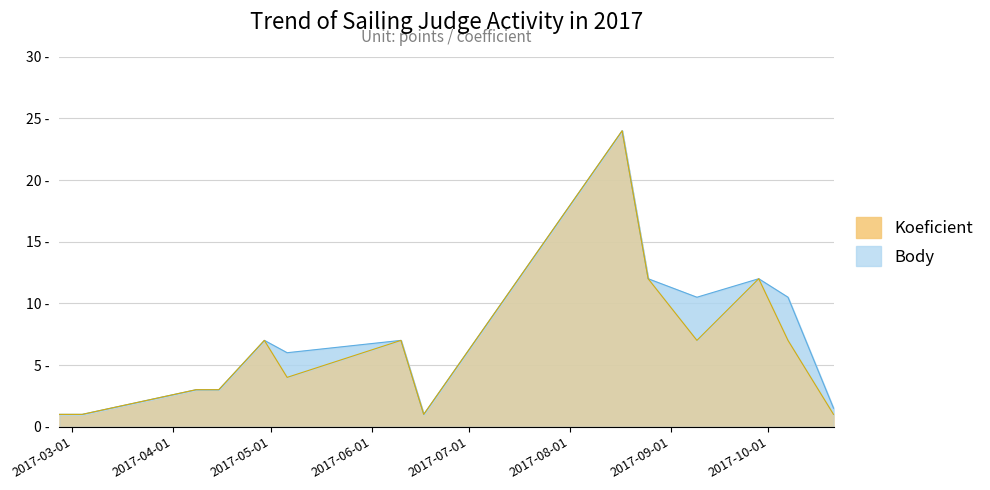

The value of Koeficient at 2017-10-21 is 1.0. True or false?

True